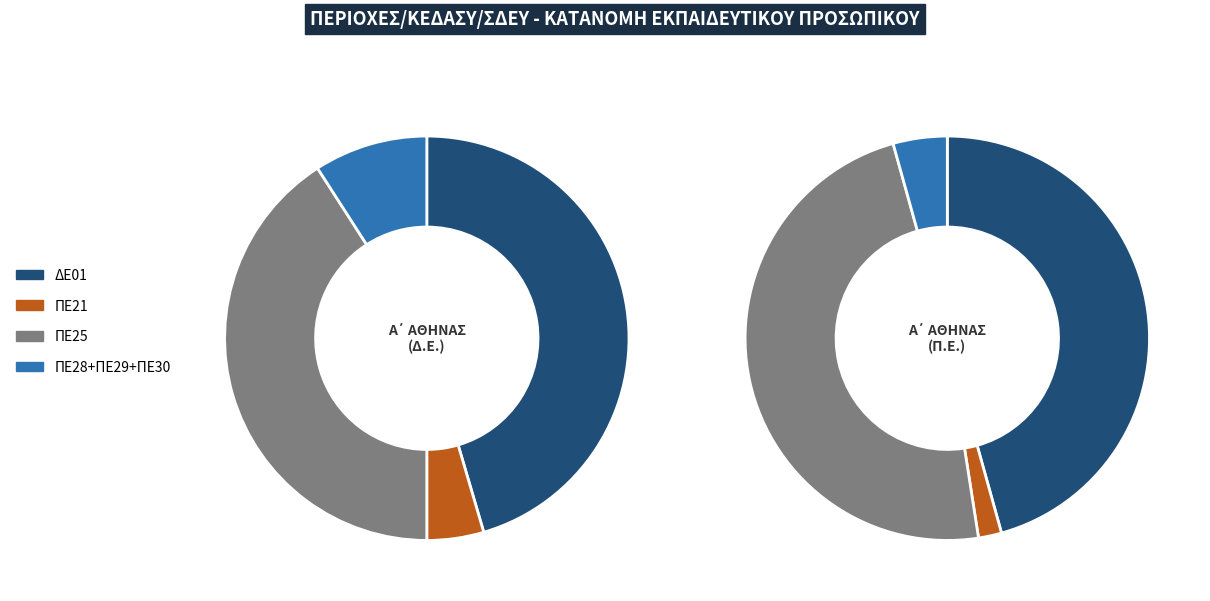

Does any single category account for the majority?

No